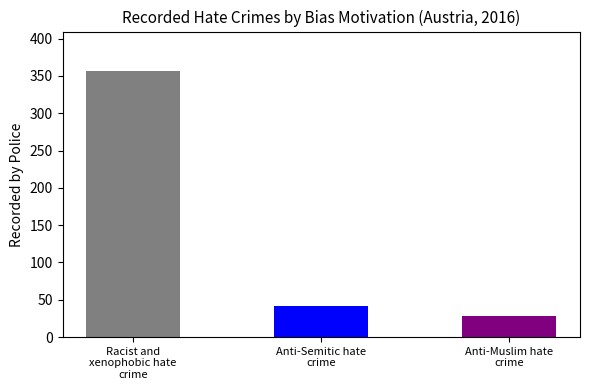

At which label is the value closest to 192?

Anti-Semitic hate crime